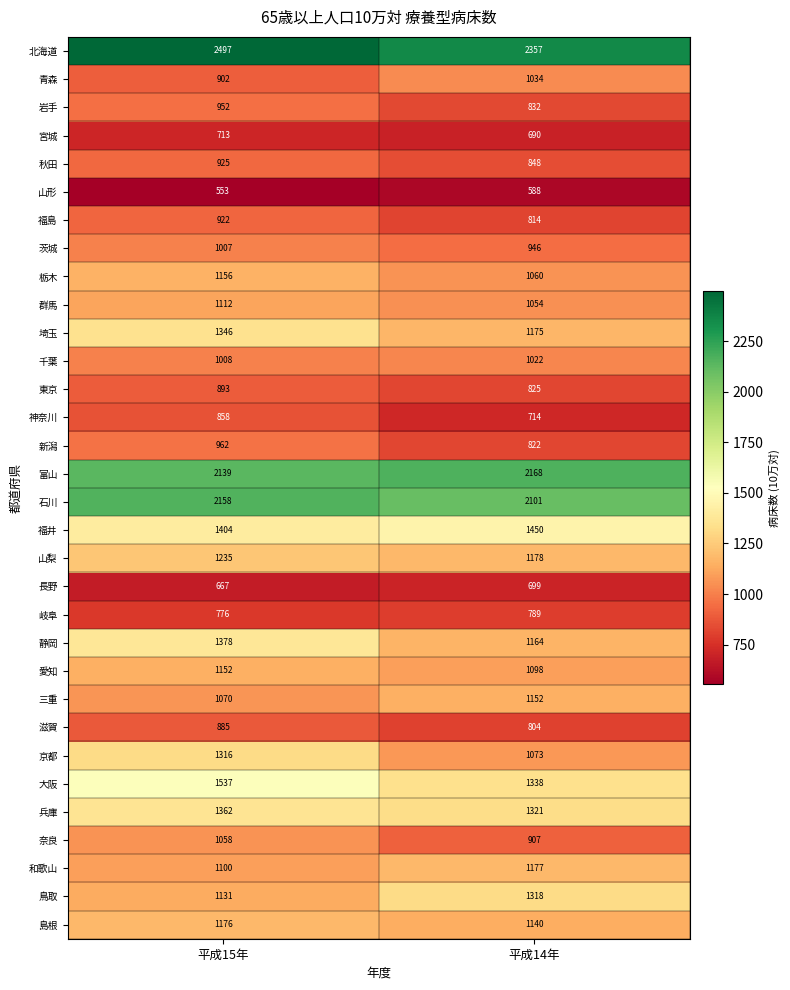

Which series has the largest range (max minus min)?

京都